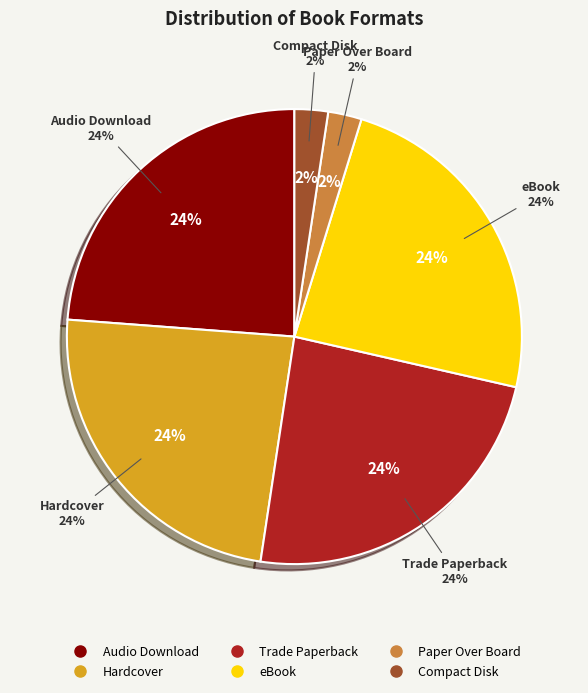

Rank the categories by value from lowest to highest.

Paper Over Board, Compact Disk, Audio Download, Hardcover, Trade Paperback, eBook